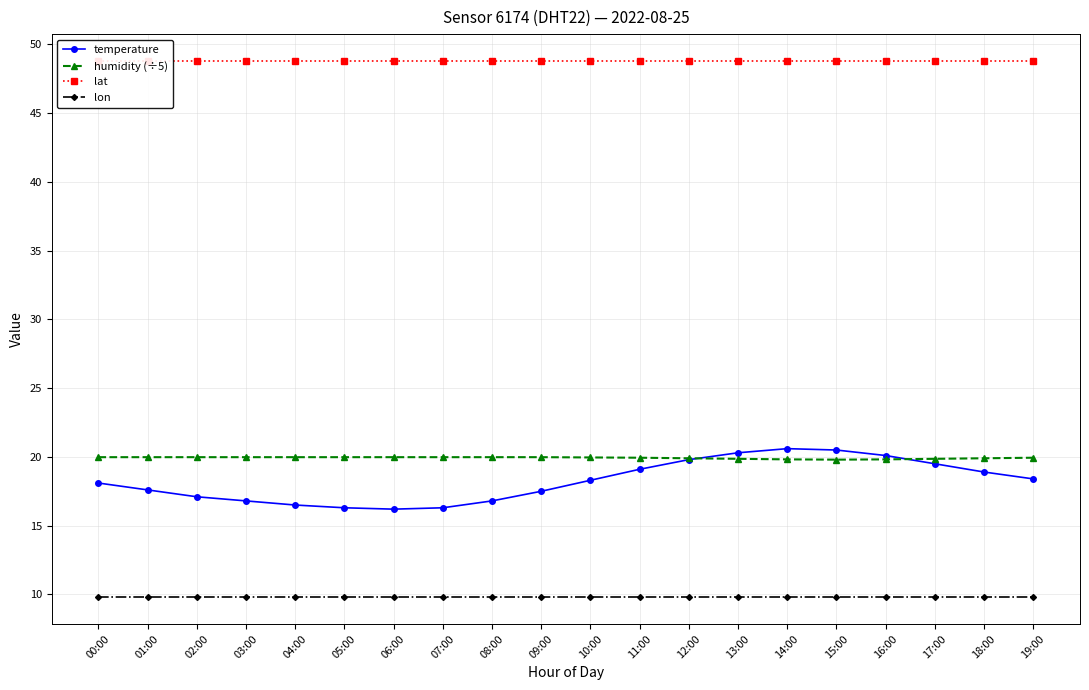

After their last crossing, which series has the higher values: humidity (÷5) or temperature?

humidity (÷5)